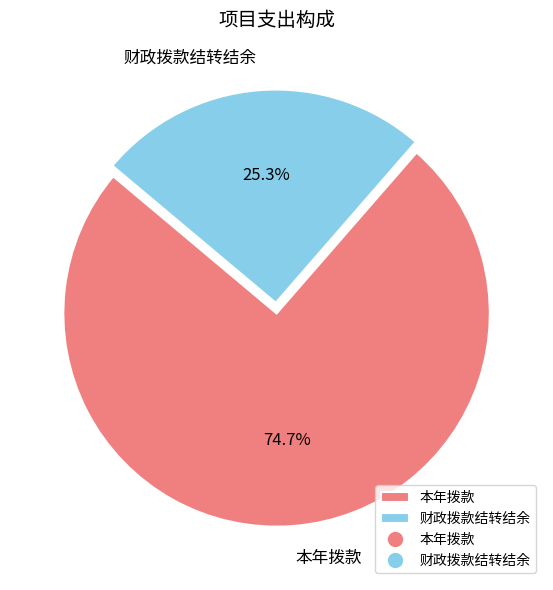

How many segments does this pie chart have?

2